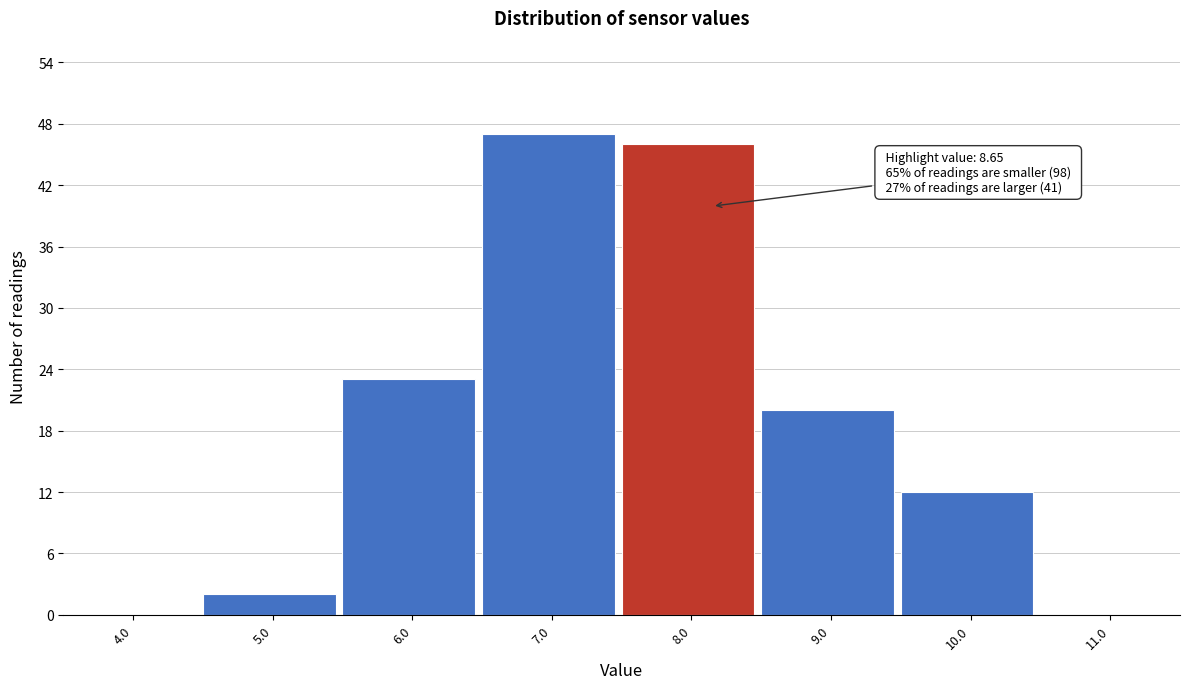

Reading right to left, what are all the values shown in this chart?

11.0=0	10.0=12	9.0=20	8.0=46	7.0=47	6.0=23	5.0=2	4.0=0